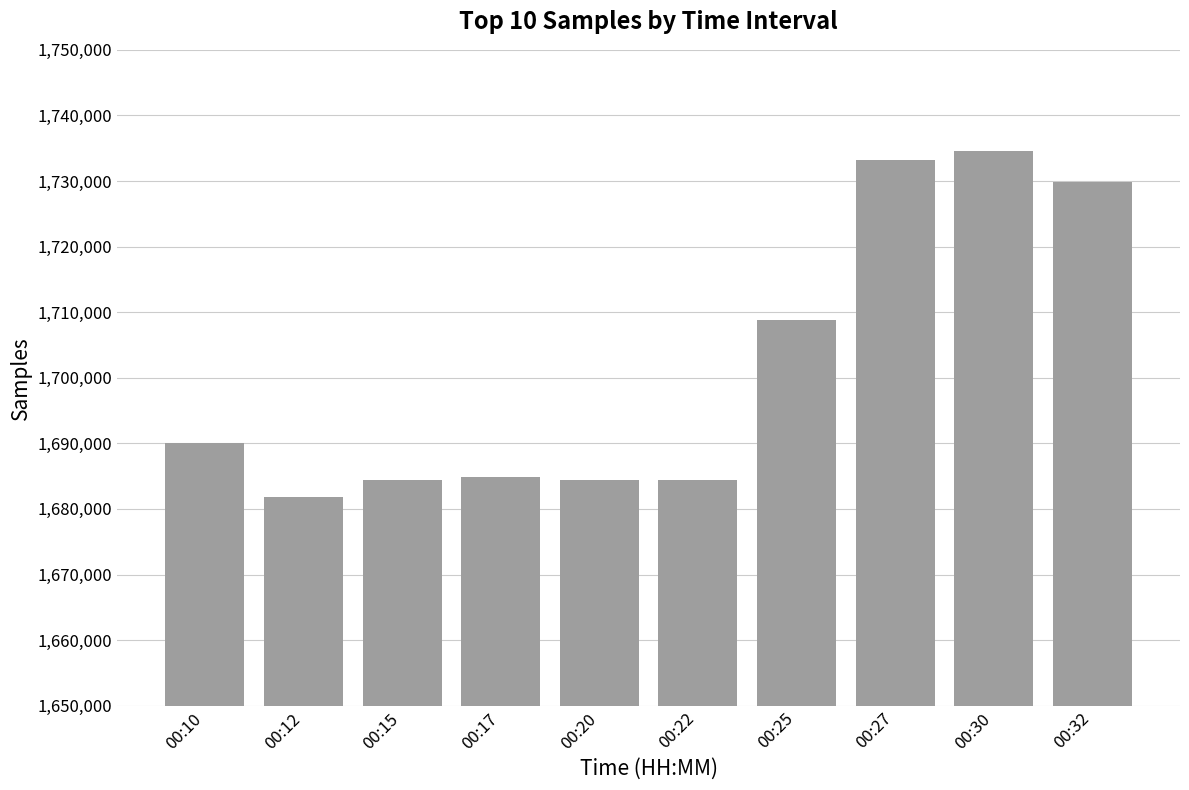

Is it true that the value at 00:15 is 1684356?

True